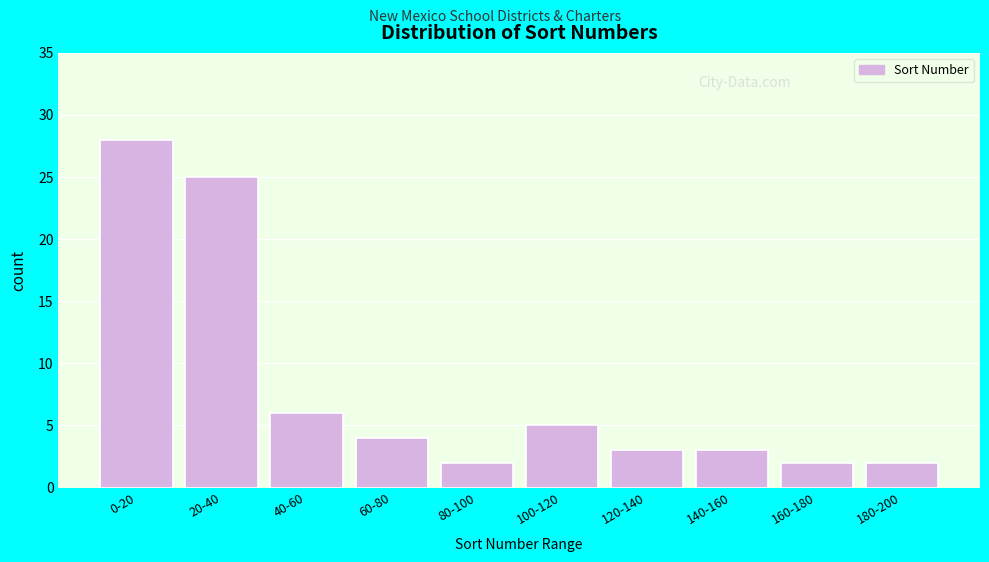

Reading left to right, list all the values displayed in this chart.

0-20=28	20-40=25	40-60=6	60-80=4	80-100=2	100-120=5	120-140=3	140-160=3	160-180=2	180-200=2